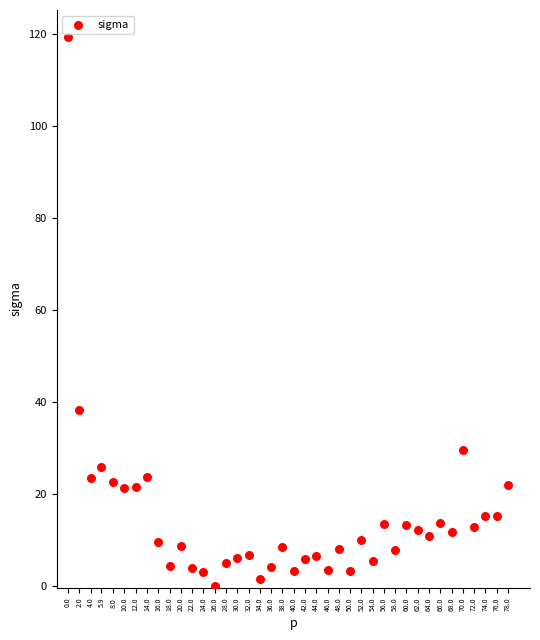

What Y value in the scatter plot is closest to 59?

38.1